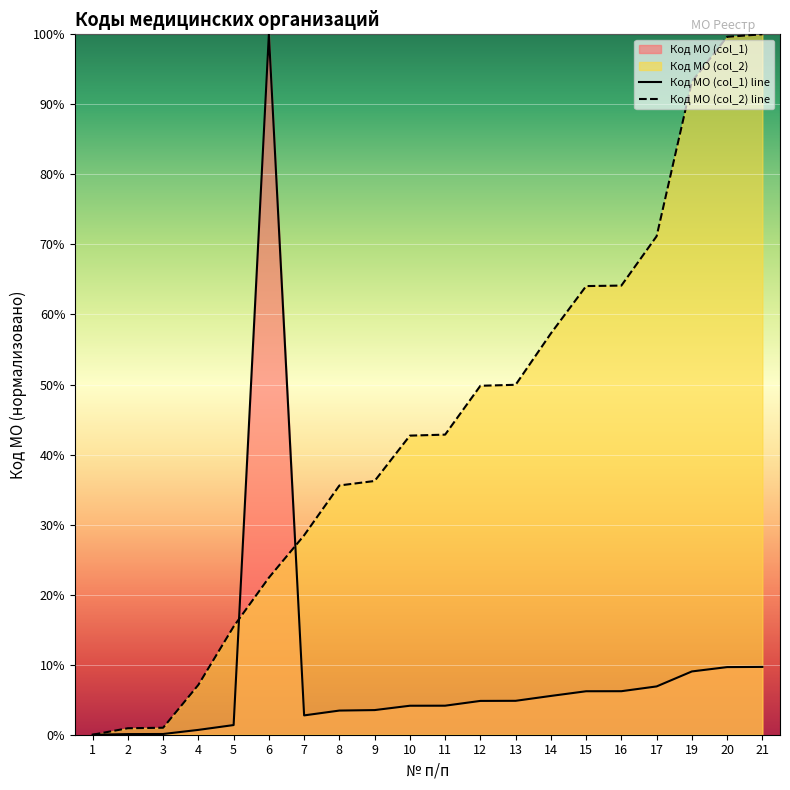

Does the chart display data point markers on the line(s)?

No